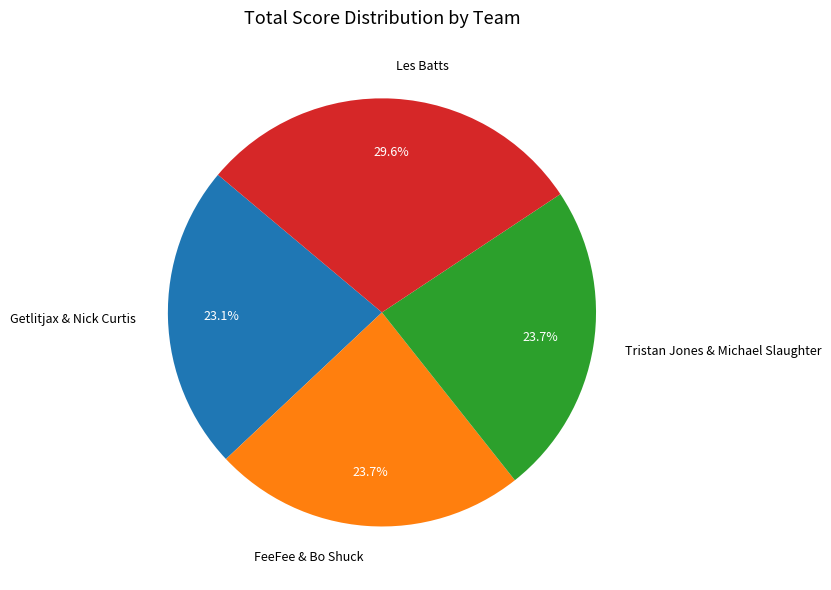

Which category has the smallest portion of the pie?

Getlitjax & Nick Curtis